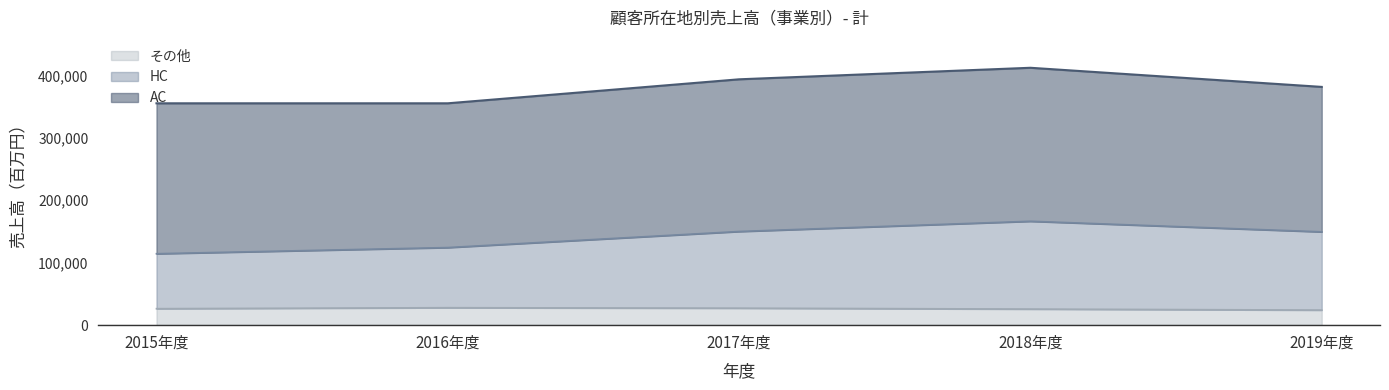

What is the minimum value for その他?

24162